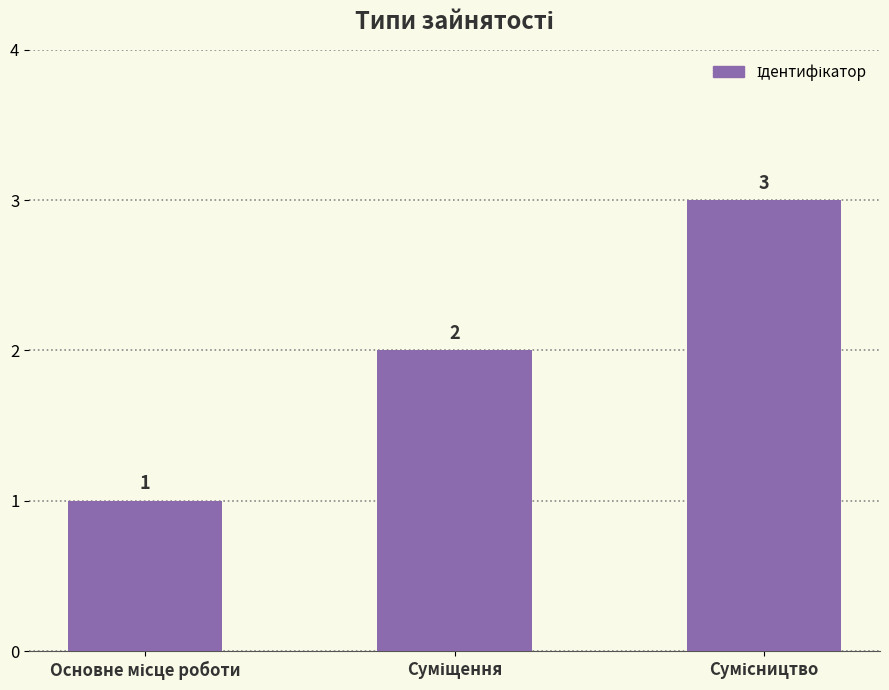

How many series are shown in this chart?

1